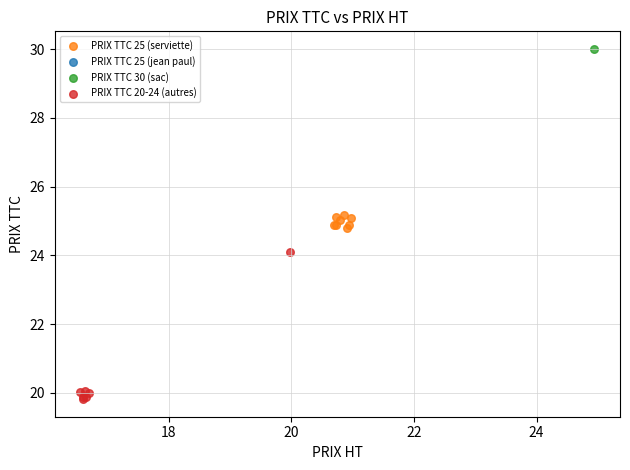

Which series contains the highest Y value?

PRIX TTC 30 (sac)